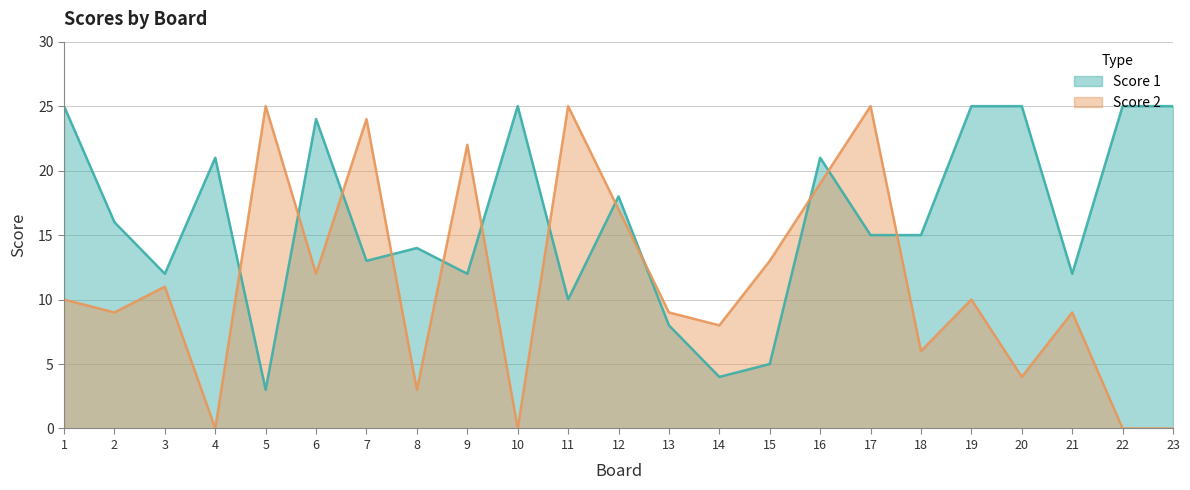

How many interior local valleys does the Score 2 series have?

8